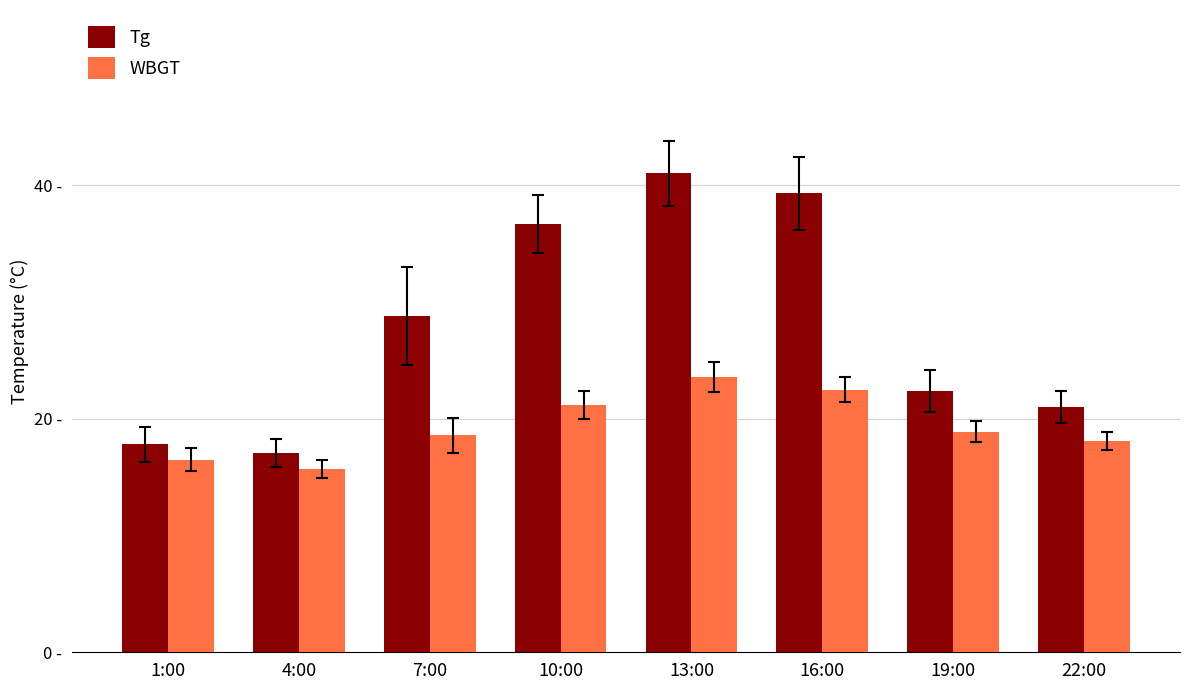

What are all the series names shown in the legend?

Tg, WBGT